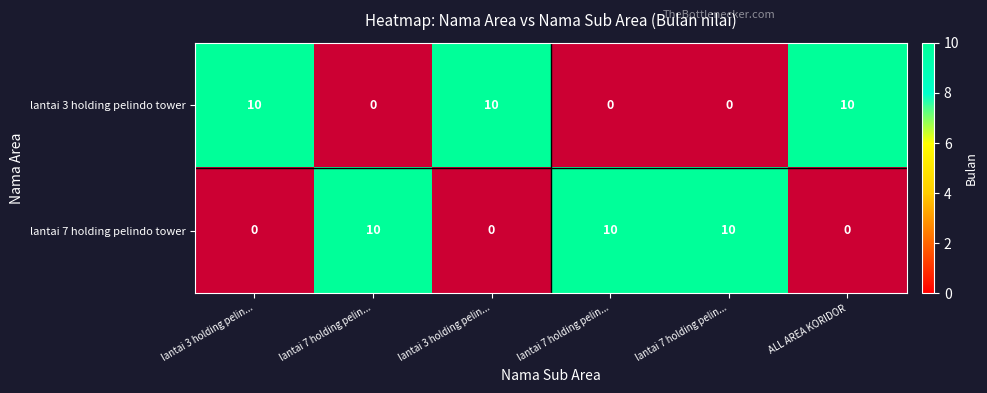

What is the total value across all series at 3?

10